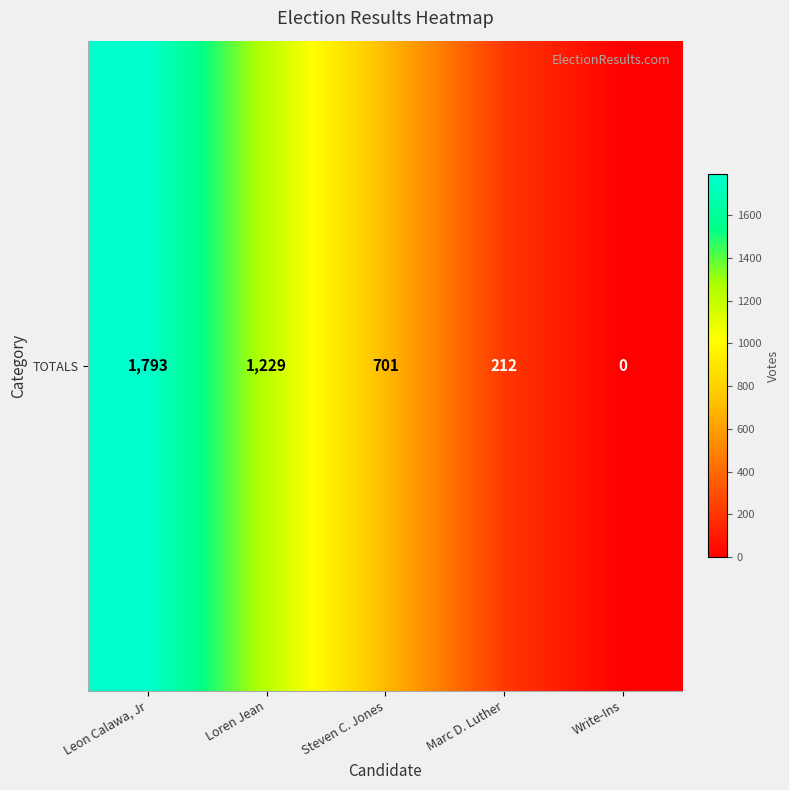

Rank the categories by value from lowest to highest.

Write-Ins, Marc D. Luther, Steven C. Jones, Loren Jean, Leon Calawa, Jr